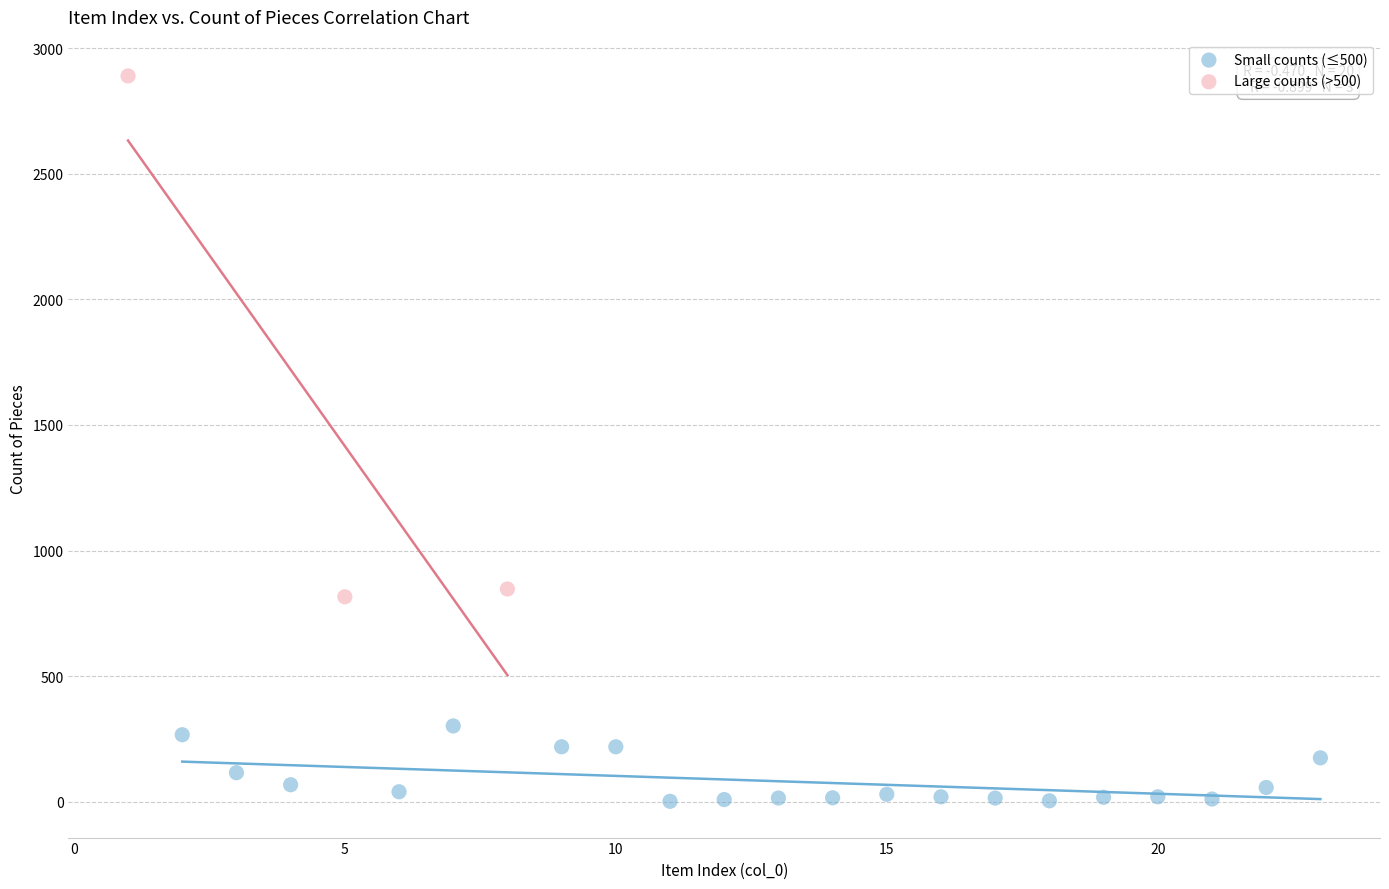

Which series reaches the maximum Y coordinate?

Large counts (>500)